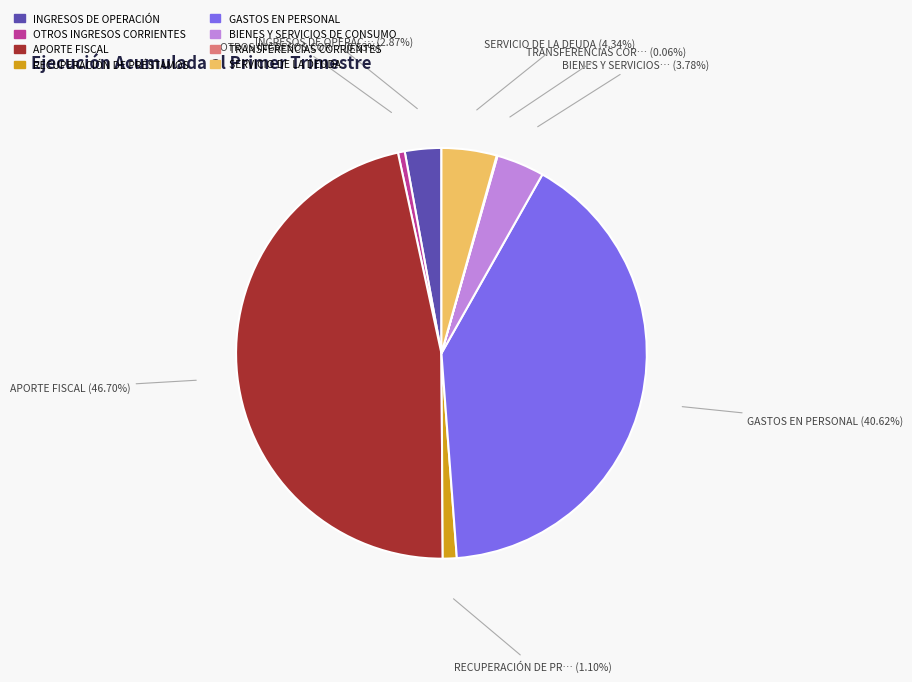

Is the sum of INGRESOS DE OPERACIÓN and SERVICIO DE LA DEUDA greater than half?

No